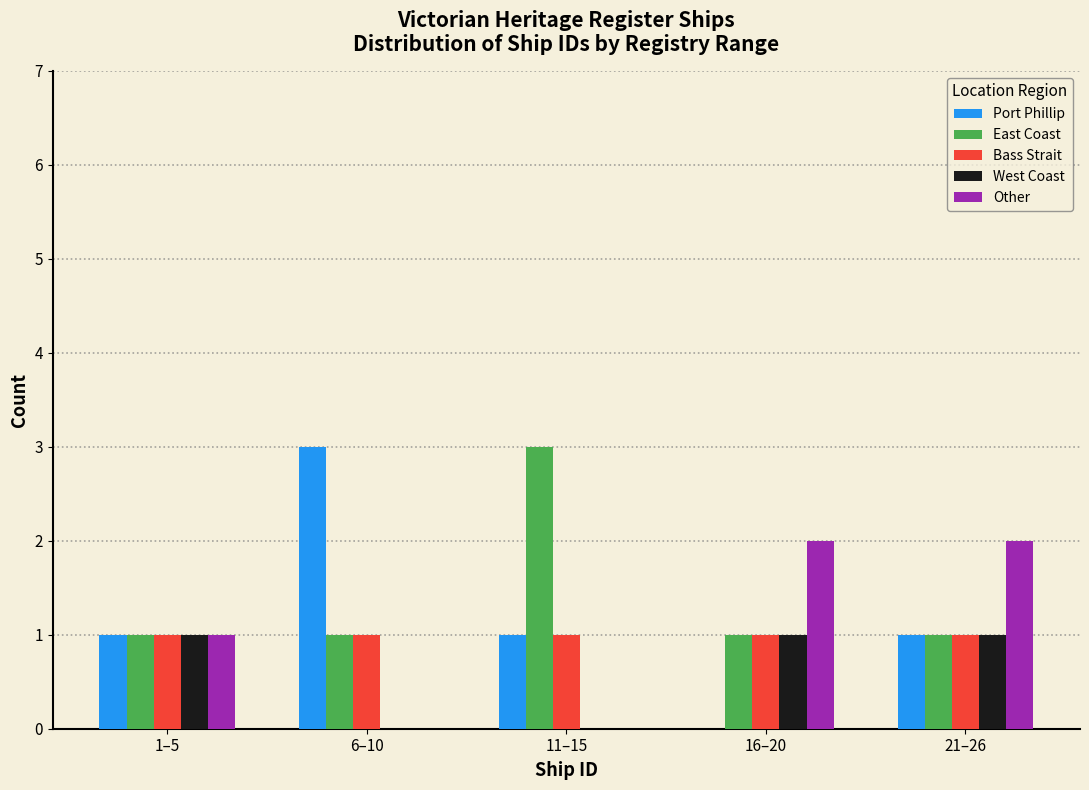

Reading left to right, extract all data points from this chart.

Port Phillip: 1–5=1	6–10=3	11–15=1	16–20=0	21–26=1
East Coast: 1–5=1	6–10=1	11–15=3	16–20=1	21–26=1
Bass Strait: 1–5=1	6–10=1	11–15=1	16–20=1	21–26=1
West Coast: 1–5=1	6–10=0	11–15=0	16–20=1	21–26=1
Other: 1–5=1	6–10=0	11–15=0	16–20=2	21–26=2